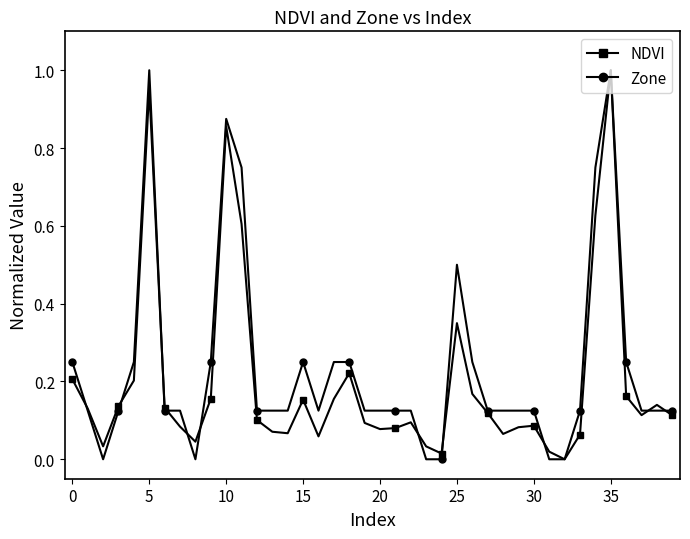

What are all the series names shown in the legend?

NDVI, Zone